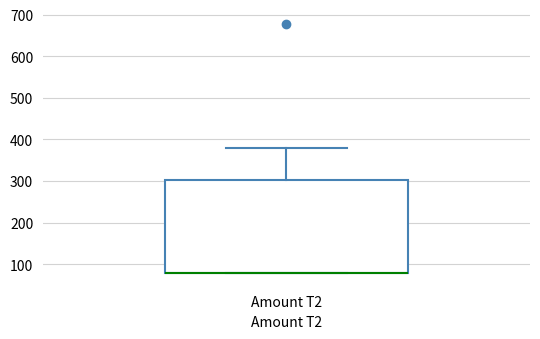

Where is the lower edge of the box for Amount T2 on the y-axis? The values are not printed on the chart, so give them approximately, as read against the axis.

80